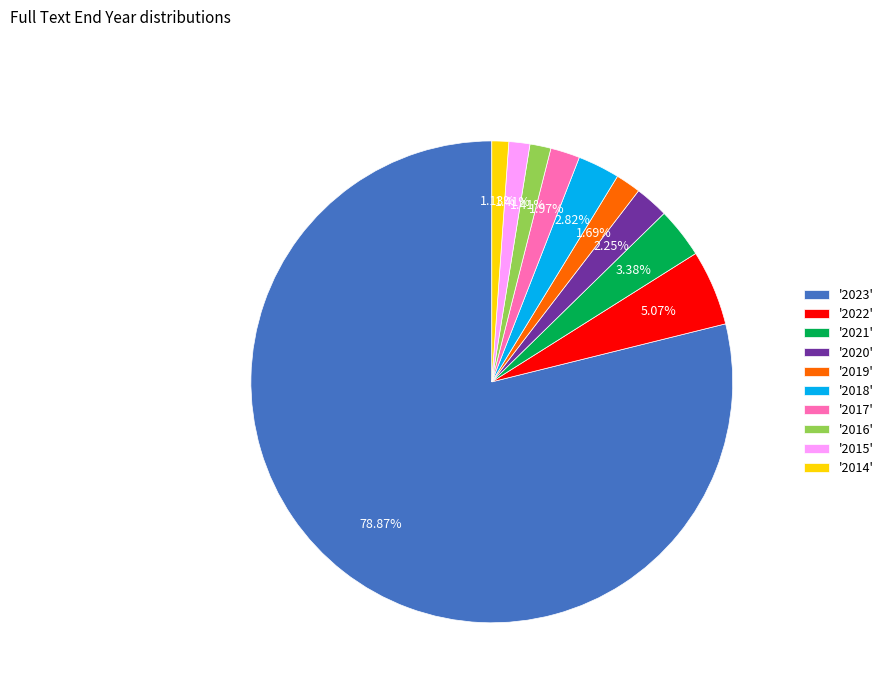

Is there a majority slice in this chart?

Yes